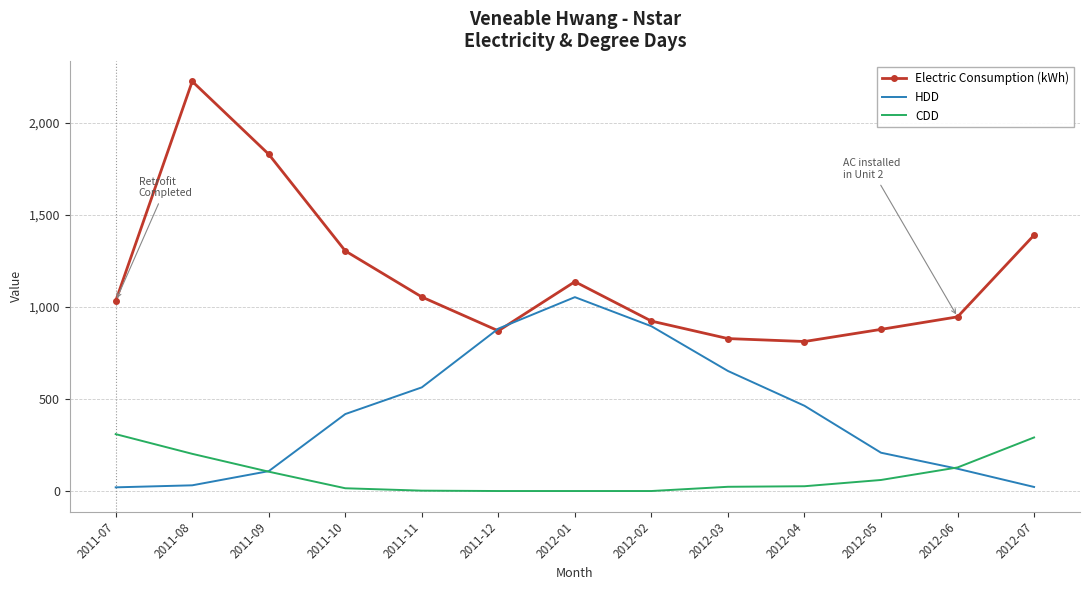

Rank the series by their average value, from lowest to highest.

CDD, HDD, Electric Consumption (kWh)